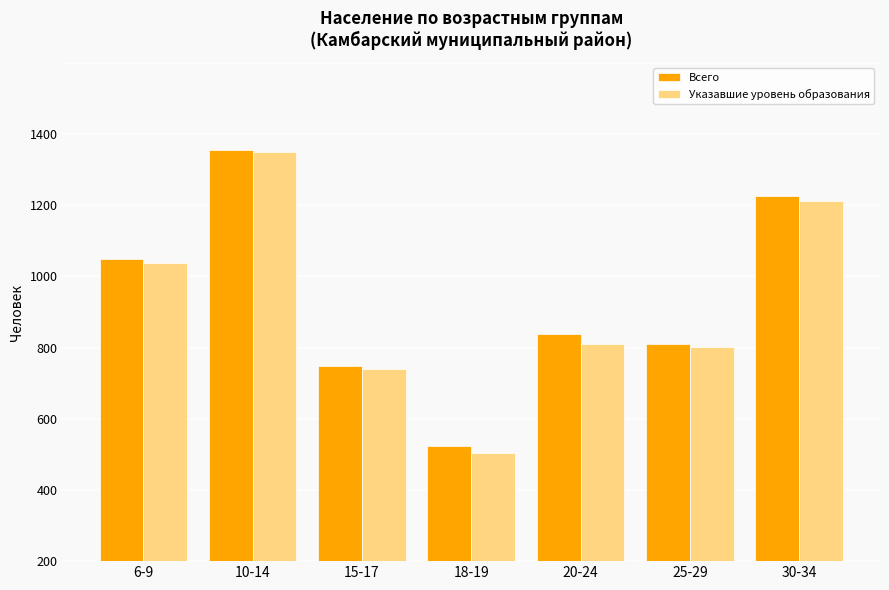

Does the chart contain any negative values?

No